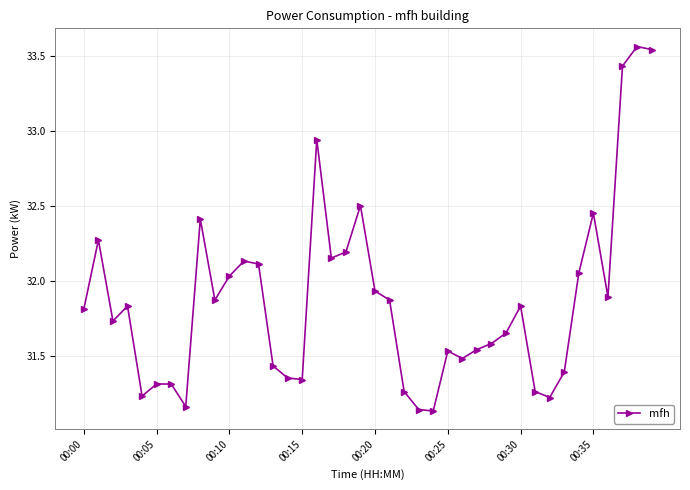

What is the difference between the maximum and minimum values?

2.4